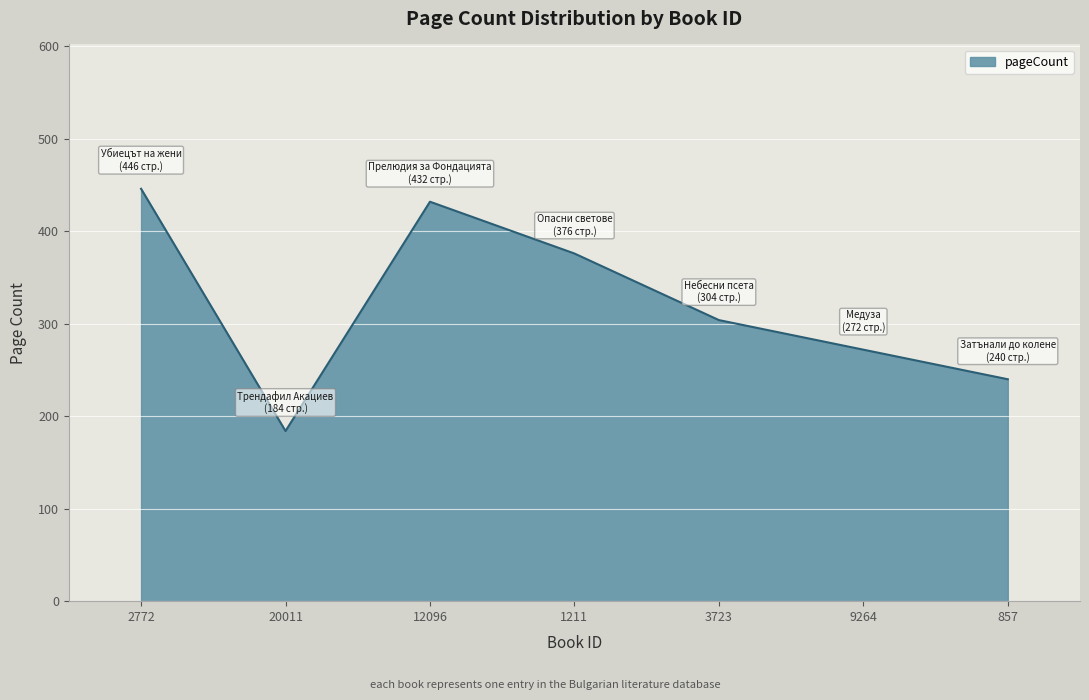

True or false: the data has more than 1 interior local peaks.

False